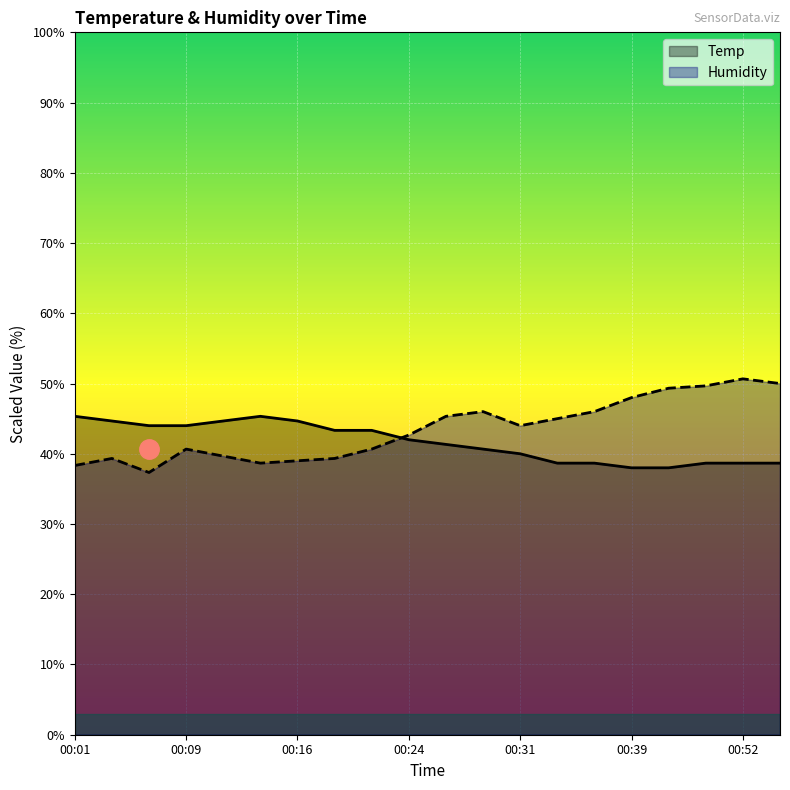

Which series has the widest spread of values?

Humidity